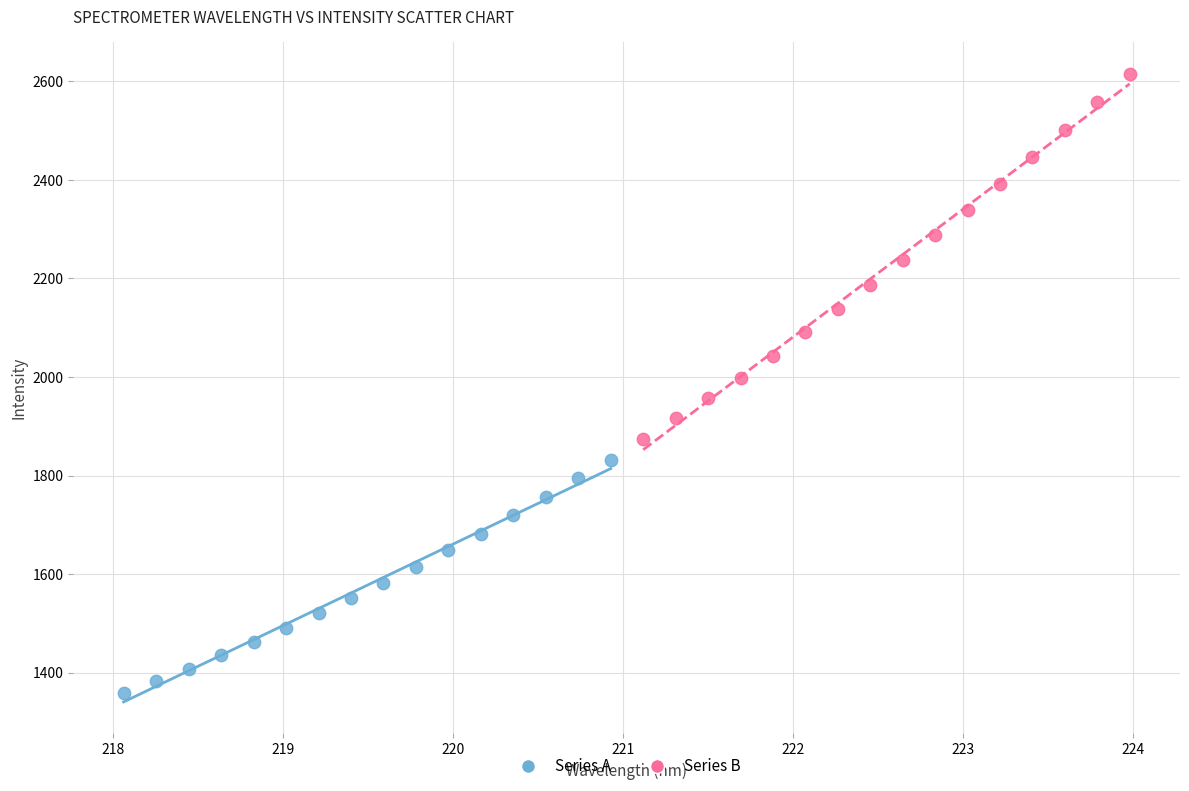

Which series reaches the minimum Y coordinate?

Series A